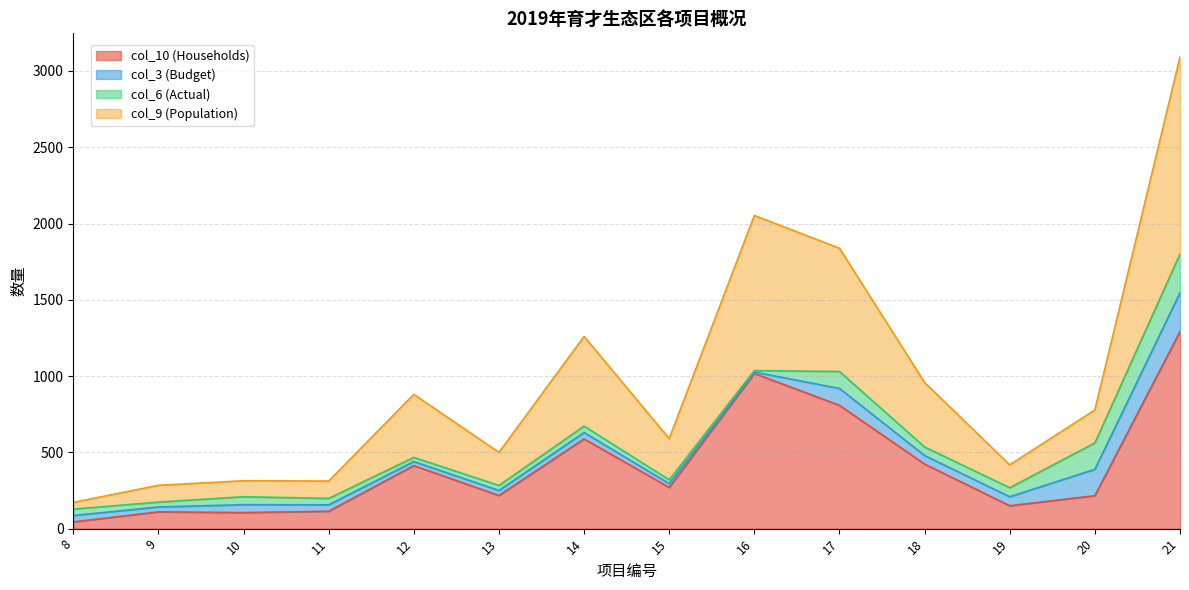

How many interior local valleys does the col_9 (Population) series have?

4